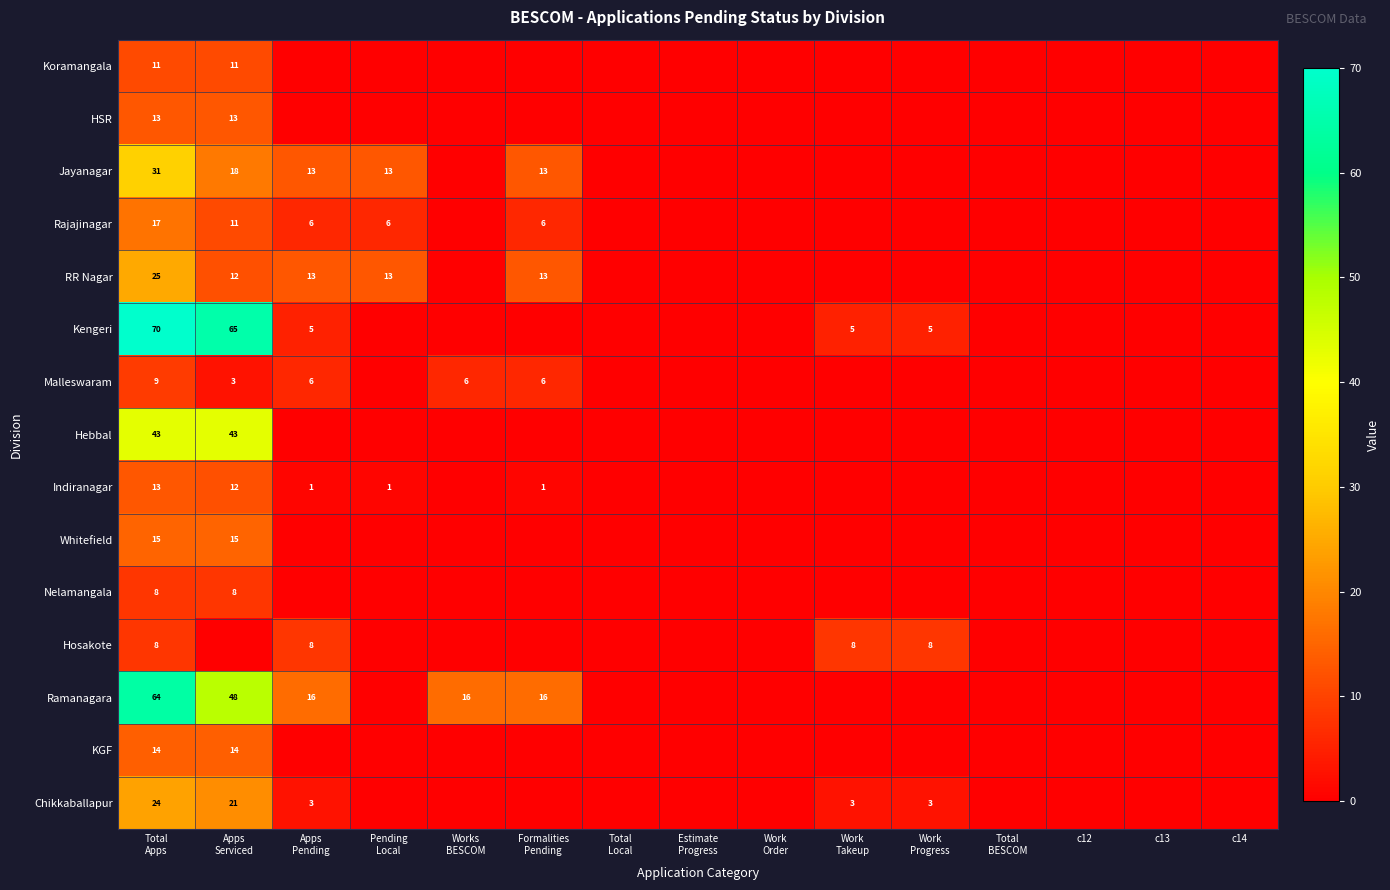

What is the sum of the RR Nagar values at Apps Pending and Total BESCOM?

13